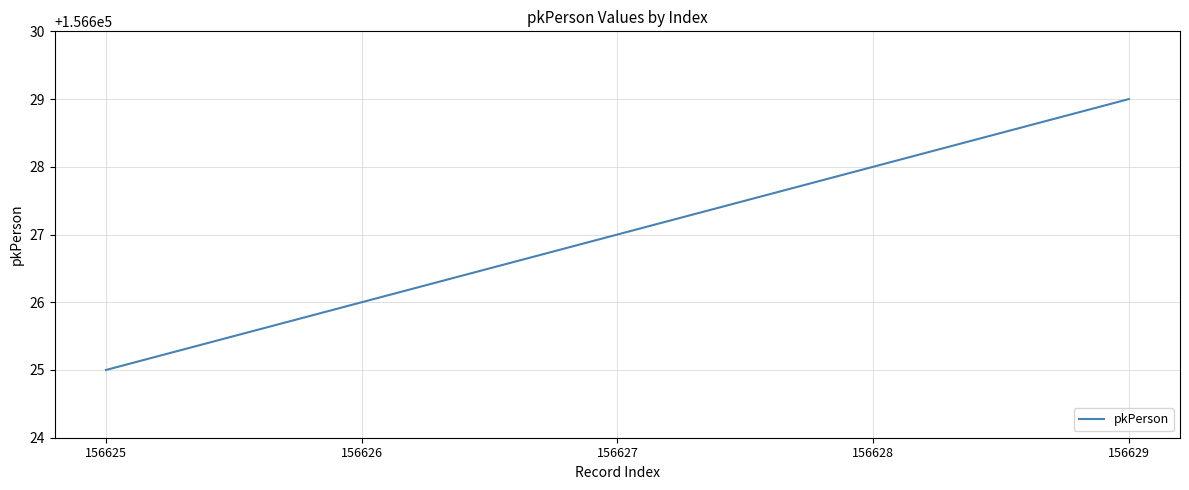

True or false: there are more than 2 points higher than both neighbors.

False